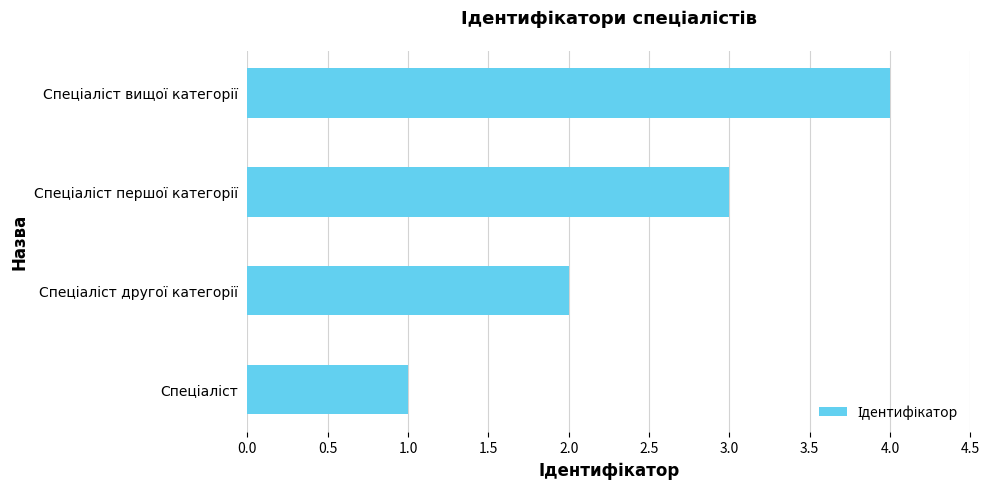

How many values are below 3?

2